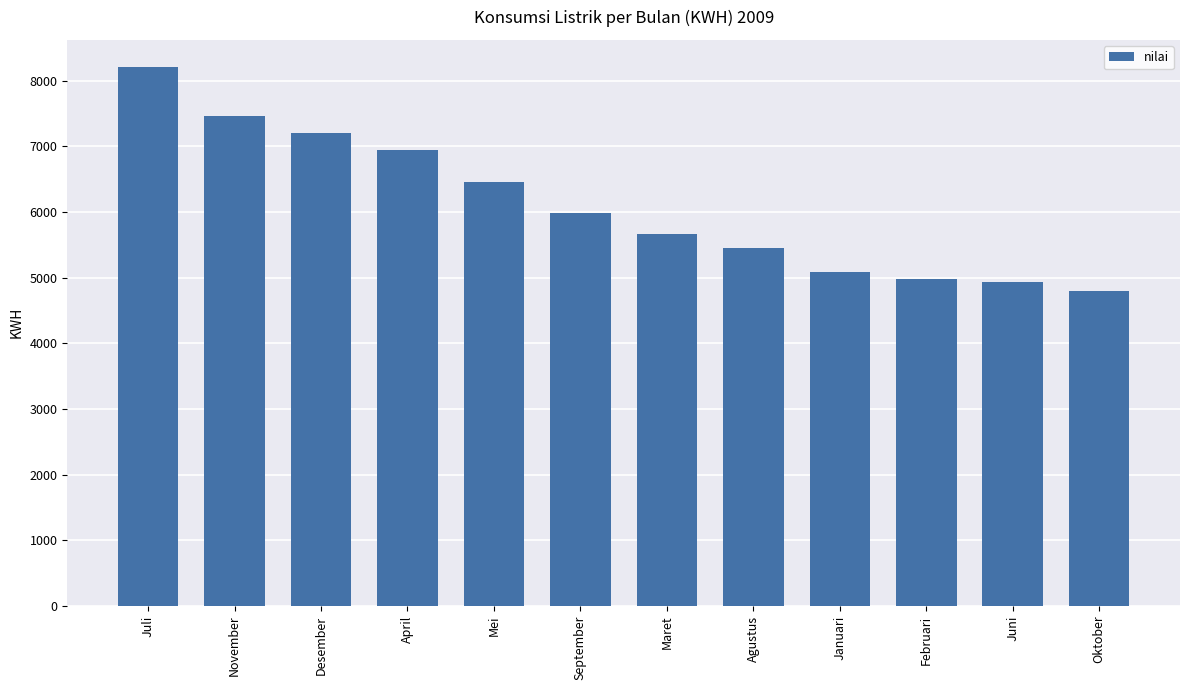

Reading left to right, what are all the values shown in this chart?

8214	7471	7206	6941	6463	5985	5667	5454	5083	4980	4940	4800